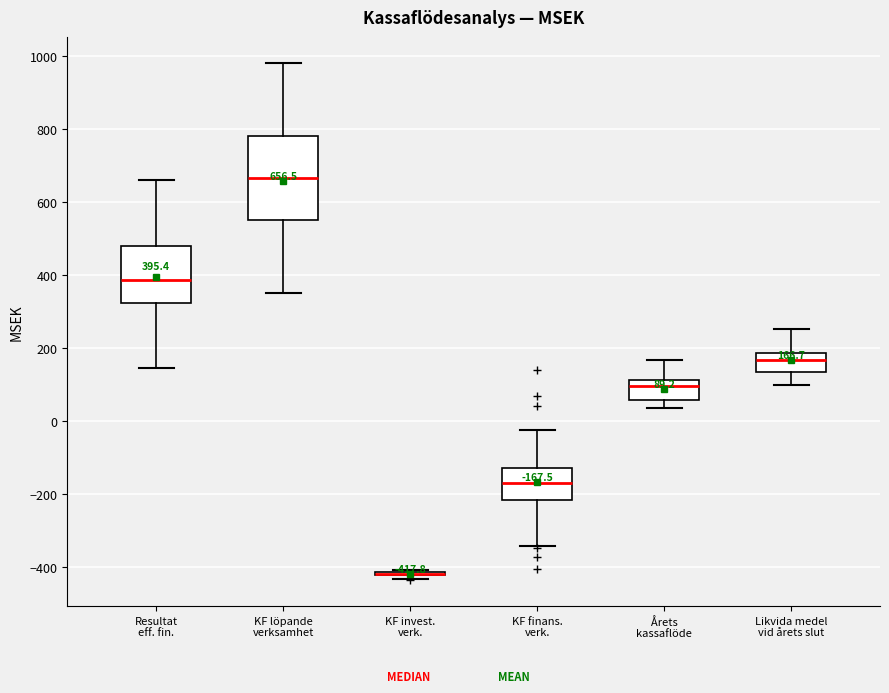

Which box is the tallest, from its lower edge to its upper edge?

KF löpande verksamhet